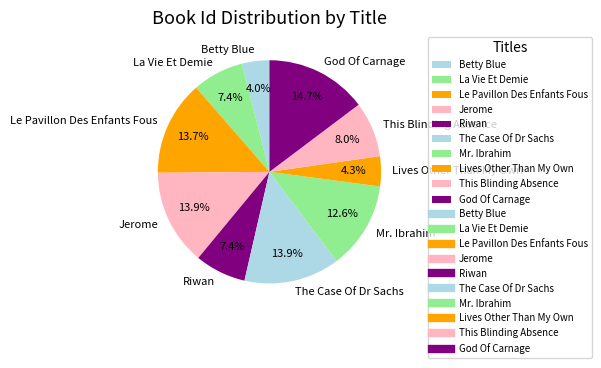

True or false: God Of Carnage accounts for 15% of the total.

True